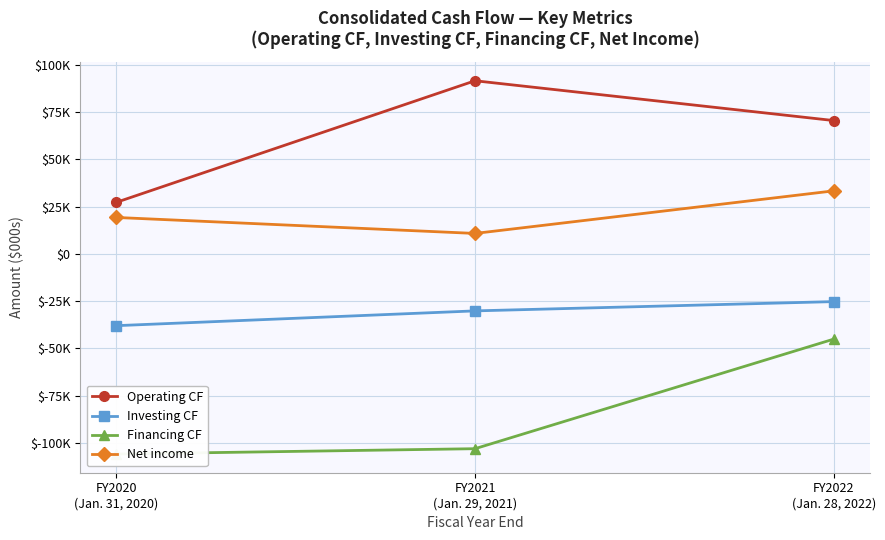

Reading right to left, extract all data points from this chart.

Operating CF: FY2022
(Jan. 28, 2022)=70569	FY2021
(Jan. 29, 2021)=91633	FY2020
(Jan. 31, 2020)=27289
Investing CF: FY2022
(Jan. 28, 2022)=-25238	FY2021
(Jan. 29, 2021)=-30149	FY2020
(Jan. 31, 2020)=-37972
Financing CF: FY2022
(Jan. 28, 2022)=-45093	FY2021
(Jan. 29, 2021)=-103075	FY2020
(Jan. 31, 2020)=-105913
Net income: FY2022
(Jan. 28, 2022)=33369	FY2021
(Jan. 29, 2021)=10836	FY2020
(Jan. 31, 2020)=19290